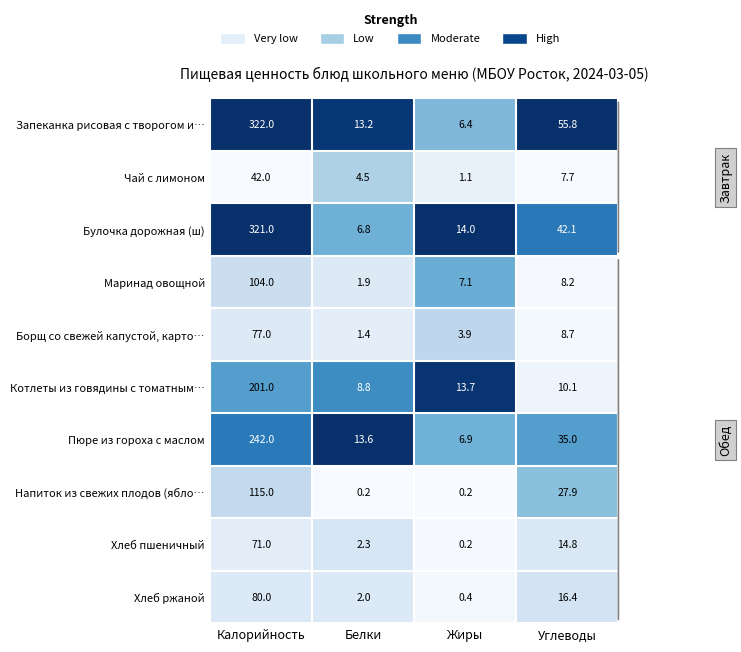

At which category is the sum across all series the highest?

Калорийность